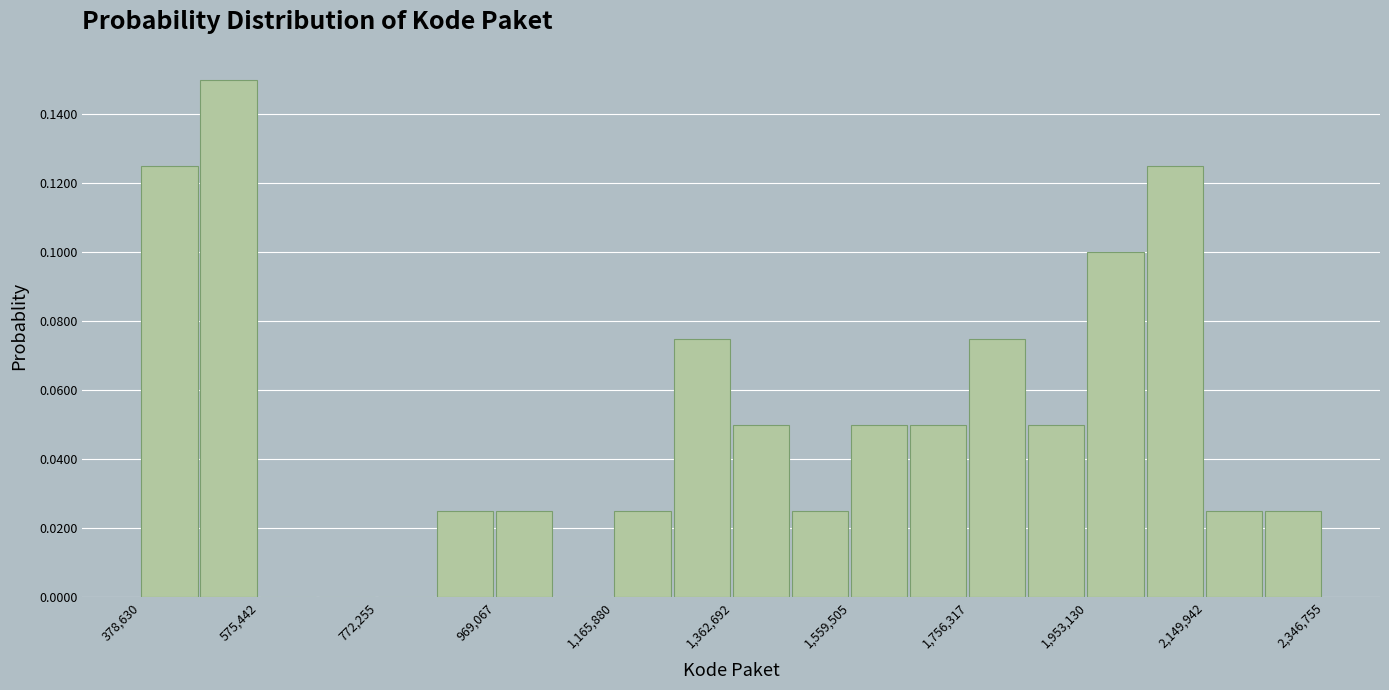

What is the height of the bar covering 1460000 to 1560000 on the x-axis? Neither the bar edges nor the heights are printed on the chart, so give them approximately, as read against the axes.

0.026